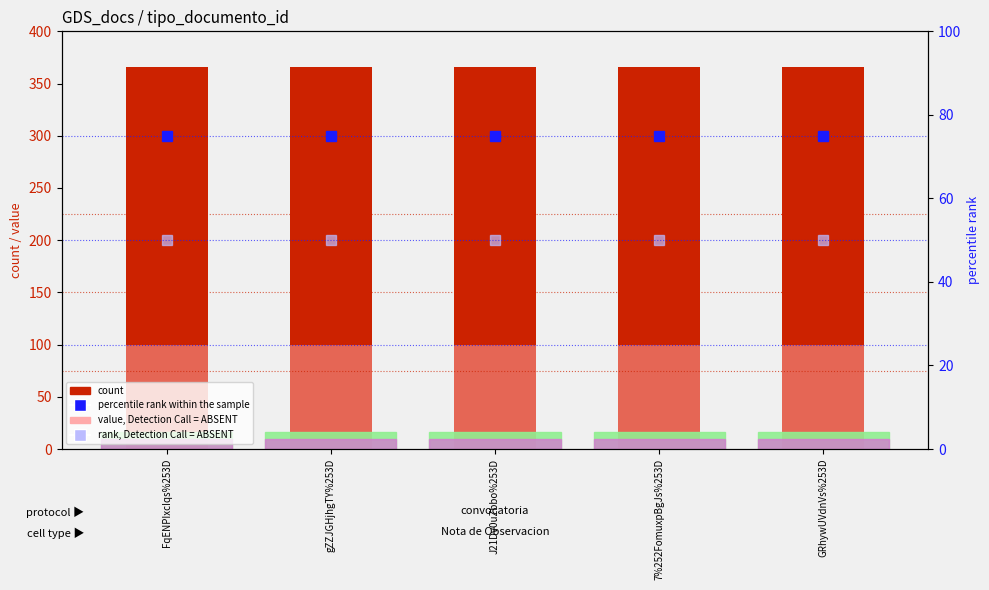

Which series changed the most between FqENPIxcIqs%253D and GRhywUVdnVs%253D?

count